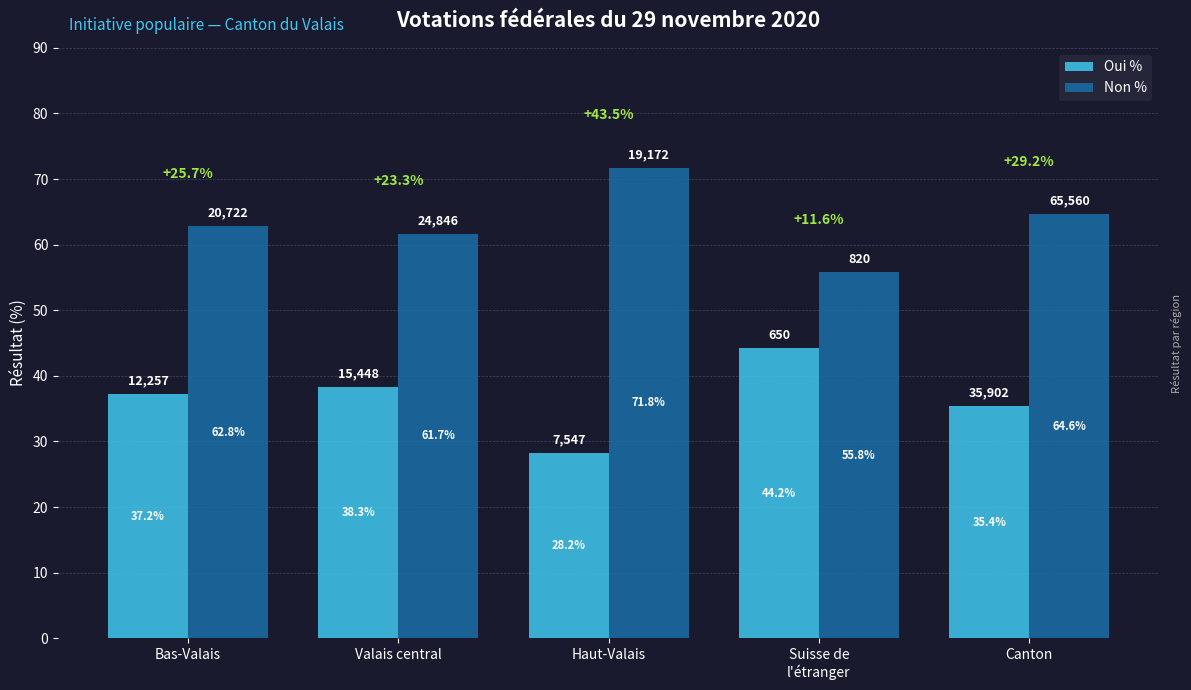

The value of Oui % at Bas-Valais is 14.0. True or false?

False